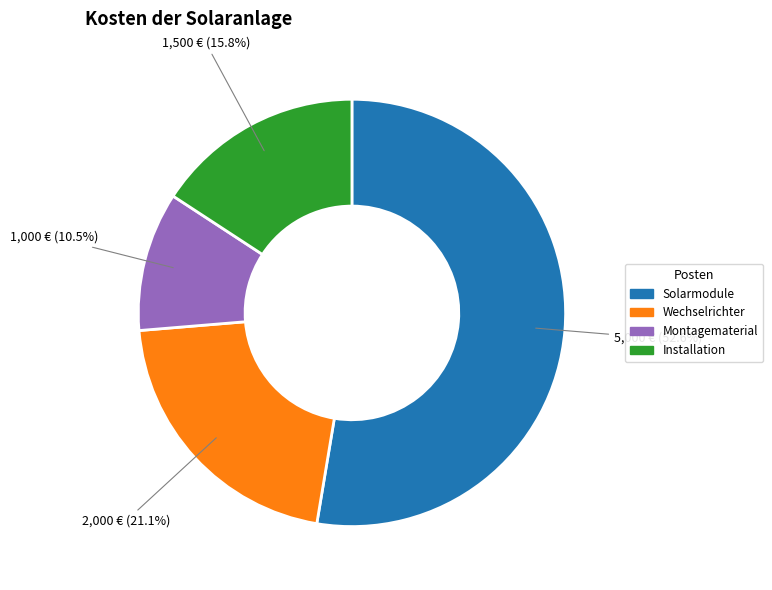

What percentage is the Solarmodule slice, to the nearest percent?

53%